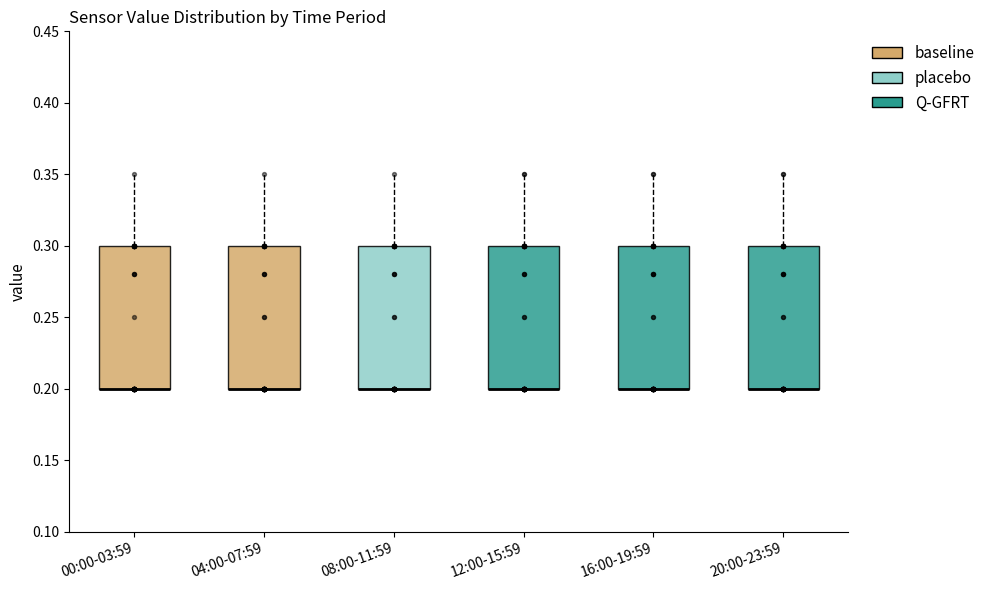

Reading left to right, read every box against the y-axis: the position of its median line, the range the box covers, and the ends of its whiskers. The values are not printed on the chart, so give them approximately, as read against the axis.

00:00-03:59: median 0.20 (drawn on the box's lower edge), box 0.20 to 0.30, whiskers 0.20 to 0.35
04:00-07:59: median 0.20 (drawn on the box's lower edge), box 0.20 to 0.30, whiskers 0.20 to 0.35
08:00-11:59: median 0.20 (drawn on the box's lower edge), box 0.20 to 0.30, whiskers 0.20 to 0.35
12:00-15:59: median 0.20 (drawn on the box's lower edge), box 0.20 to 0.30, whiskers 0.20 to 0.35
16:00-19:59: median 0.20 (drawn on the box's lower edge), box 0.20 to 0.30, whiskers 0.20 to 0.35
20:00-23:59: median 0.20 (drawn on the box's lower edge), box 0.20 to 0.30, whiskers 0.20 to 0.35